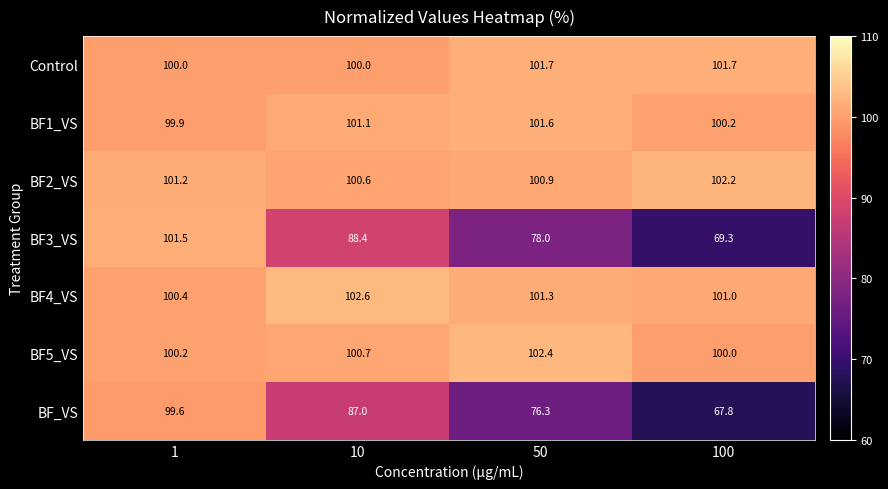

What is the sum of all BF5_VS values?

403.3